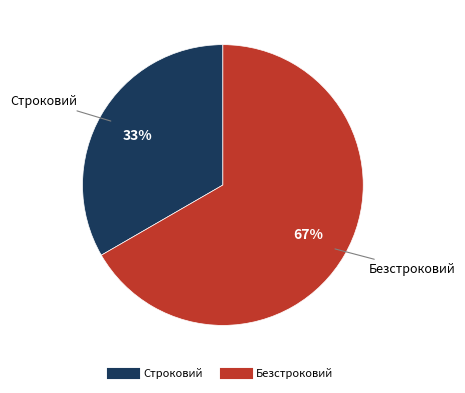

To the nearest percent, what is the average slice percentage?

50%